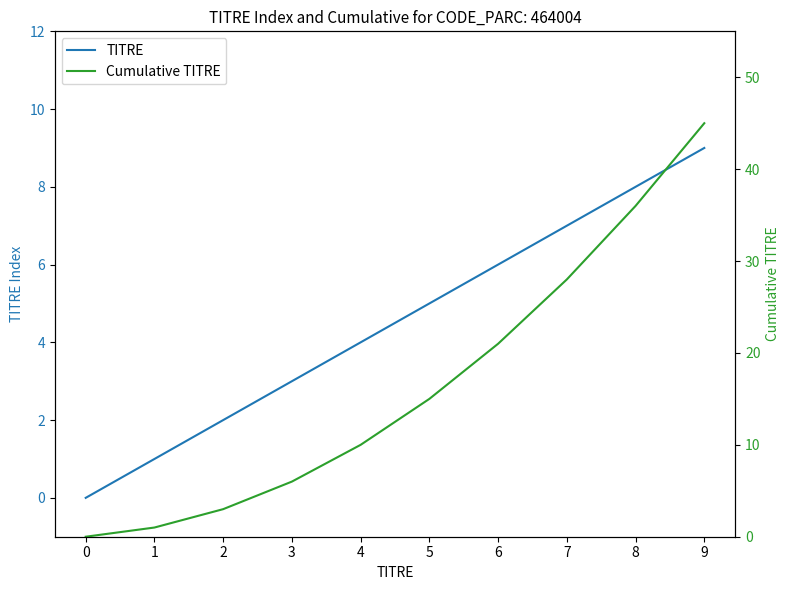

What is the maximum value shown in the chart?

45